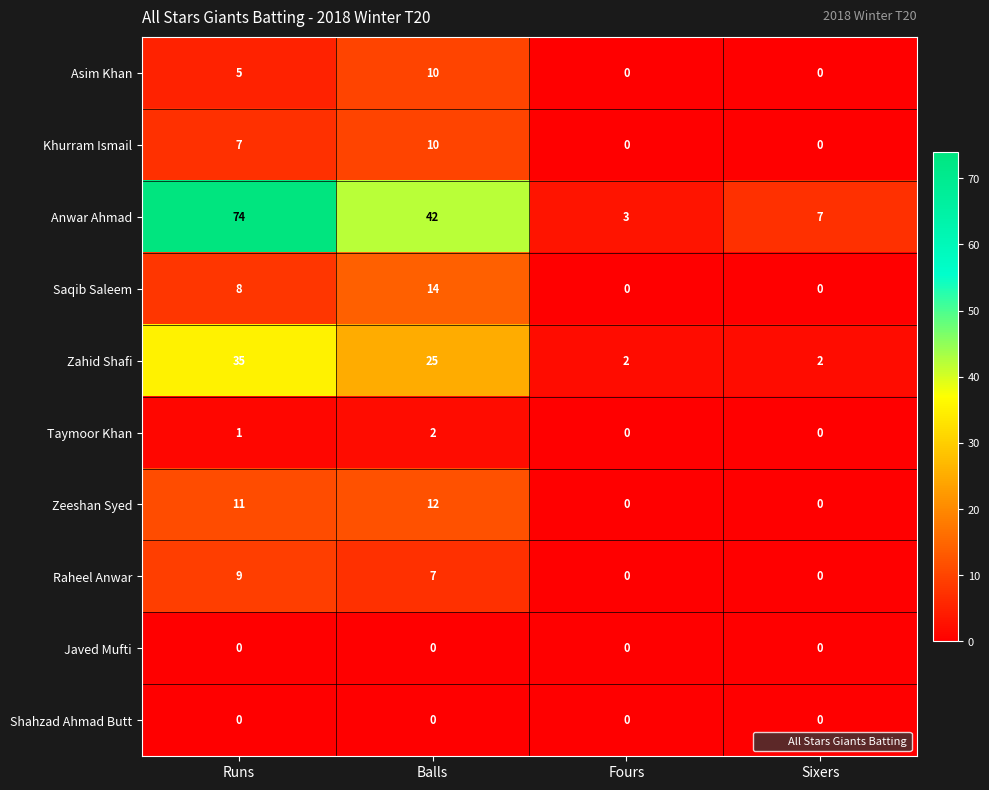

How many series are shown in this chart?

10